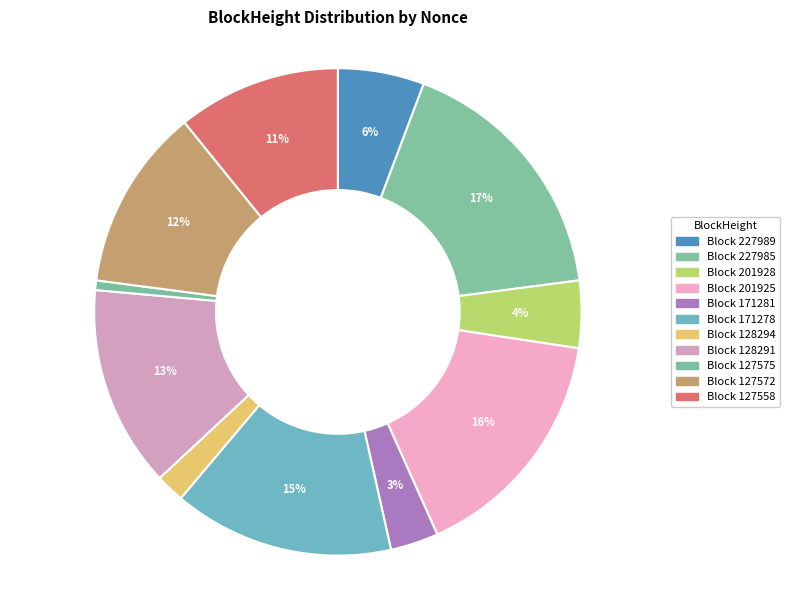

How many segments does this pie chart have?

11